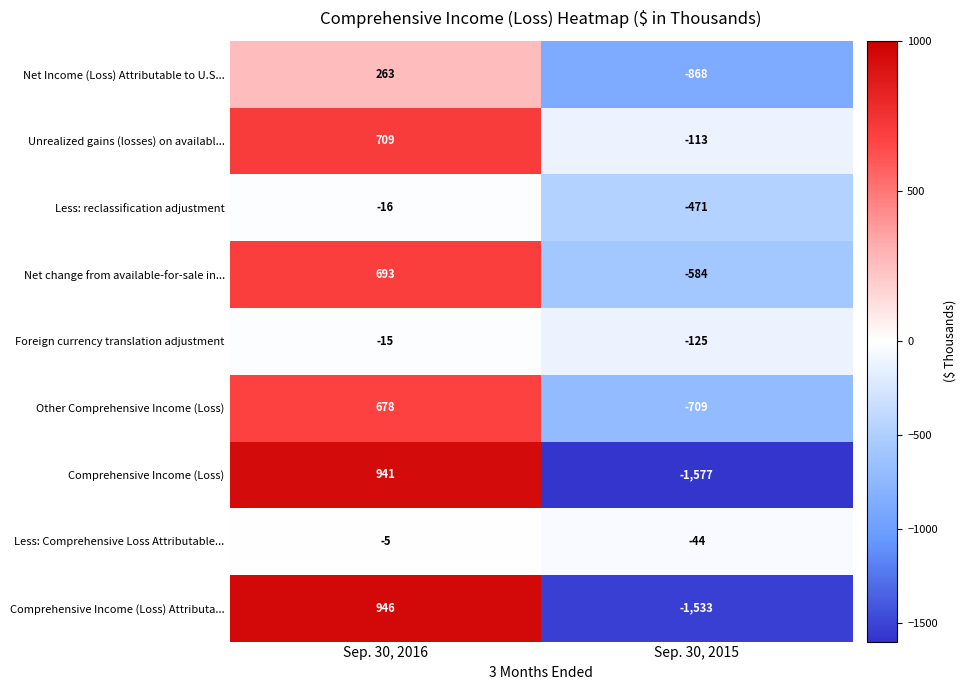

Which label corresponds to the smallest value in the chart?

Sep. 30, 2015